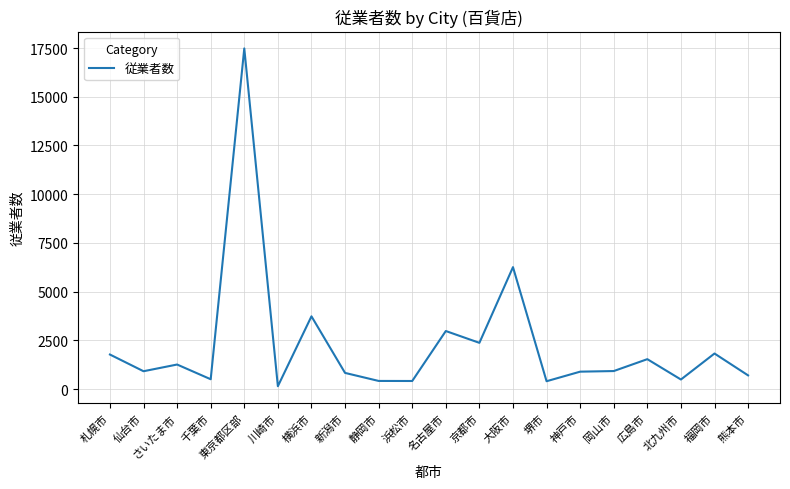

The chart shows a value of 1825 at 福岡市. True or false?

True